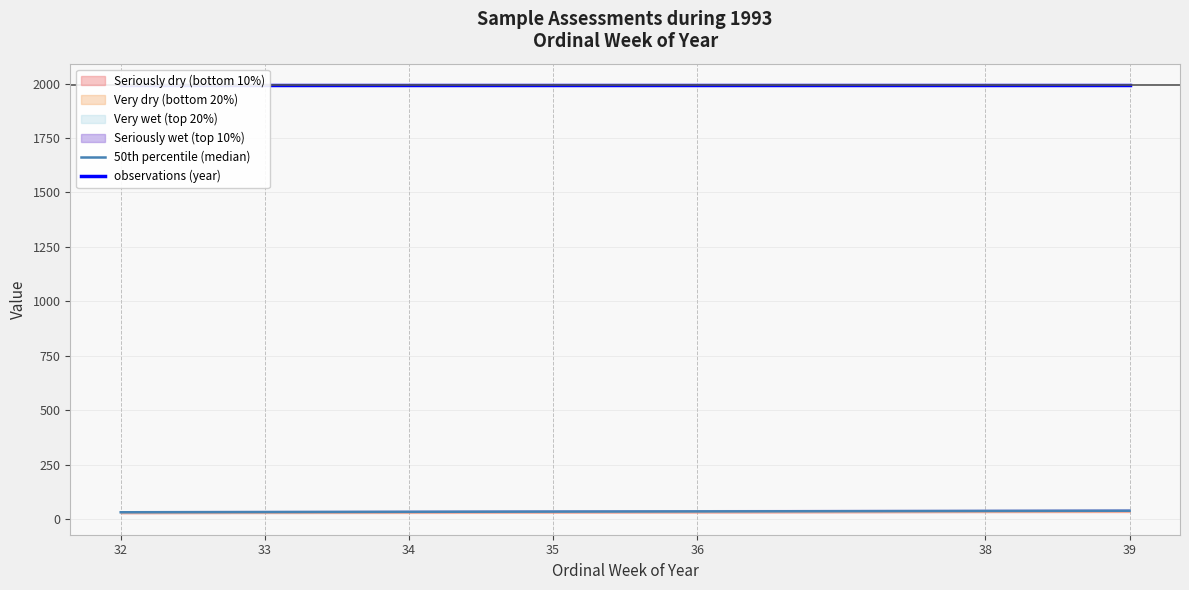

Where is observations (year) nearest to the value 1993?

32